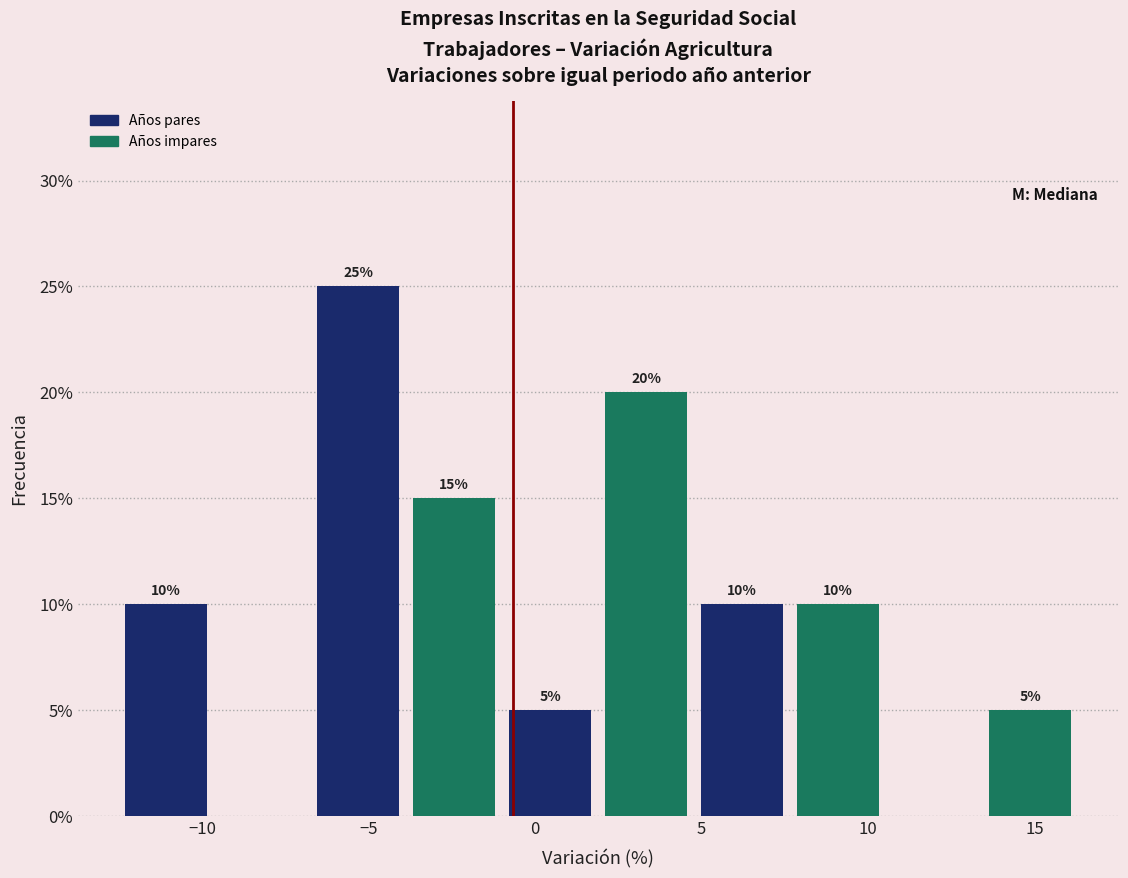

Which range on the x-axis has the tallest bar?

-7.0 to -4.0